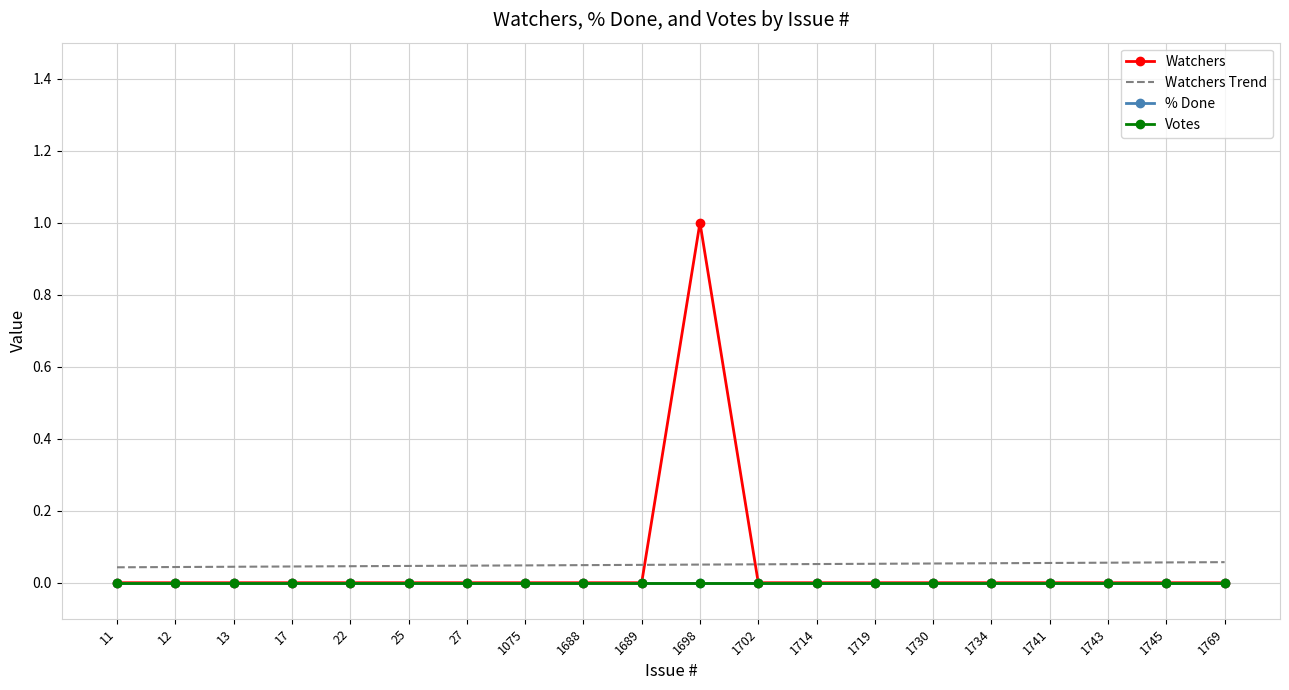

At 1075, list the series in order from largest to smallest.

Watchers Trend, Watchers, % Done, Votes